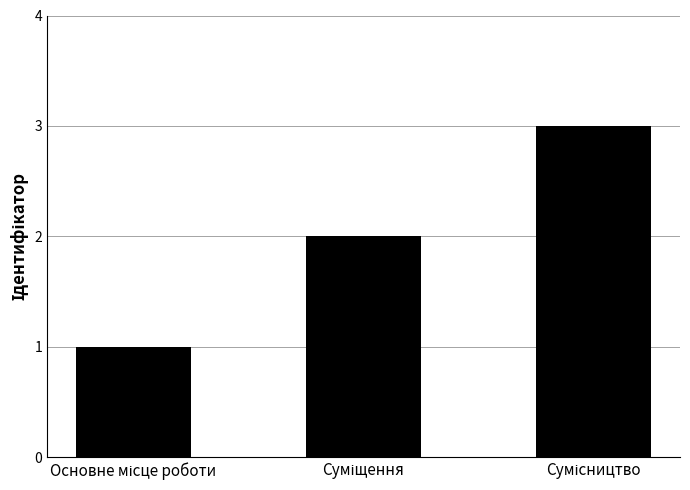

What is the maximum value shown in the chart?

3